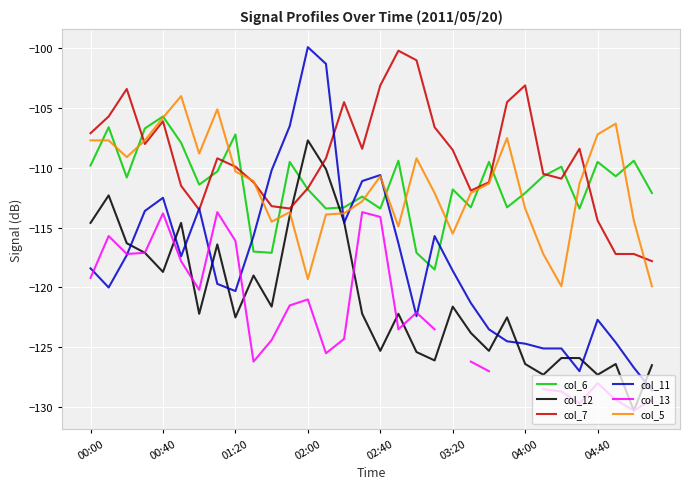

Which series ends up on top after the final intersection of col_11 and col_6?

col_6